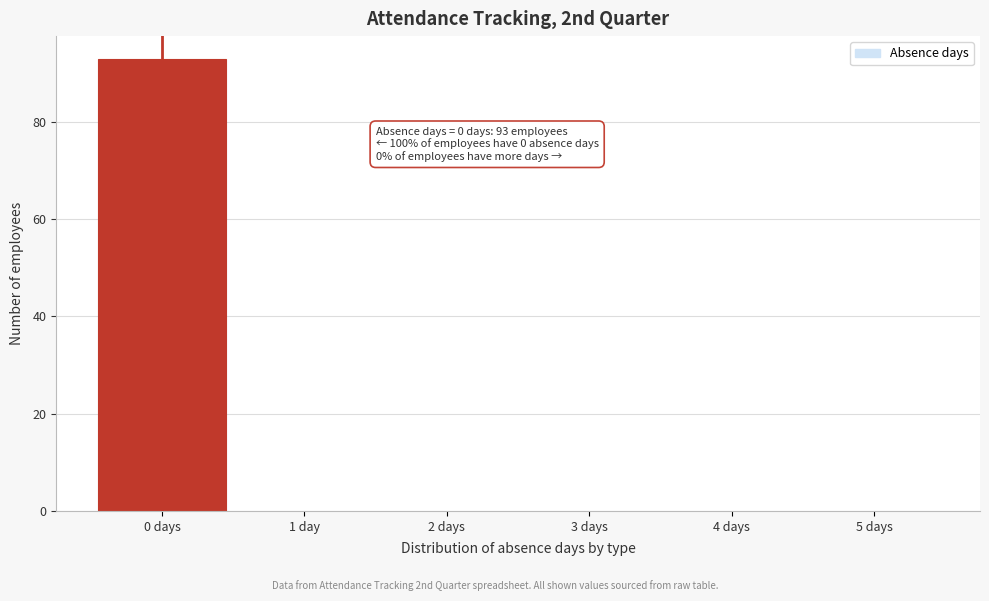

Reading right to left, extract all data points from this chart.

5 days=0	4 days=0	3 days=0	2 days=0	1 day=0	0 days=93